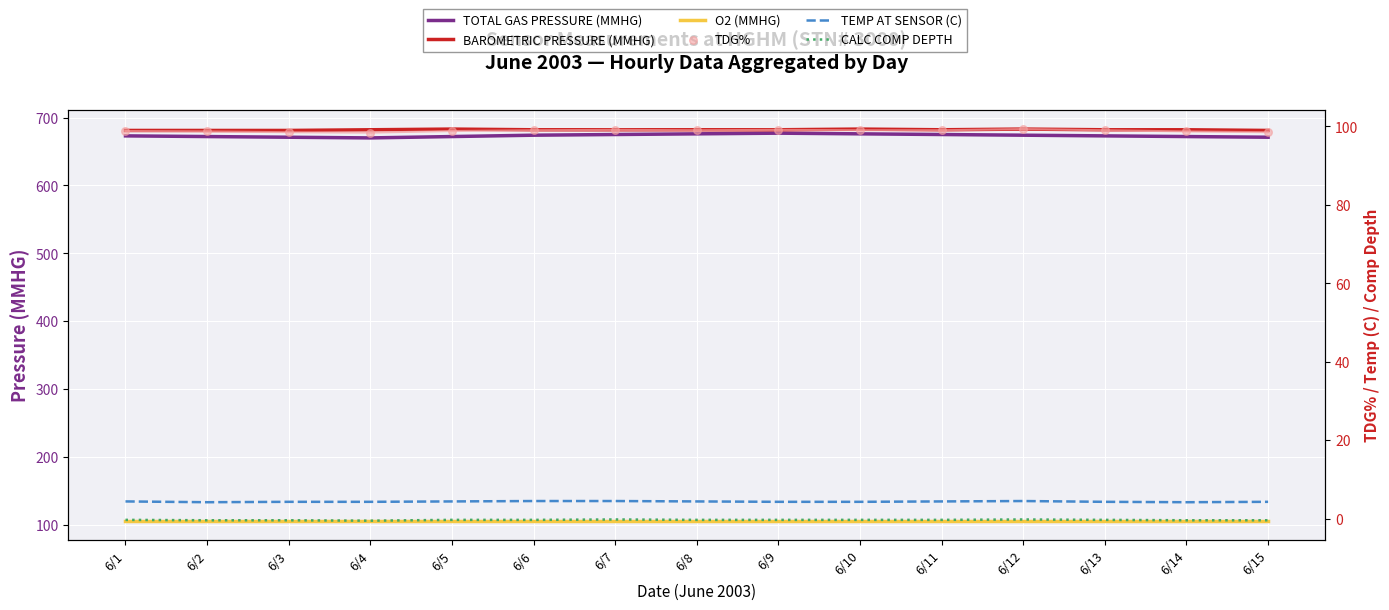

At how many categories does at least one series exceed 317?

15